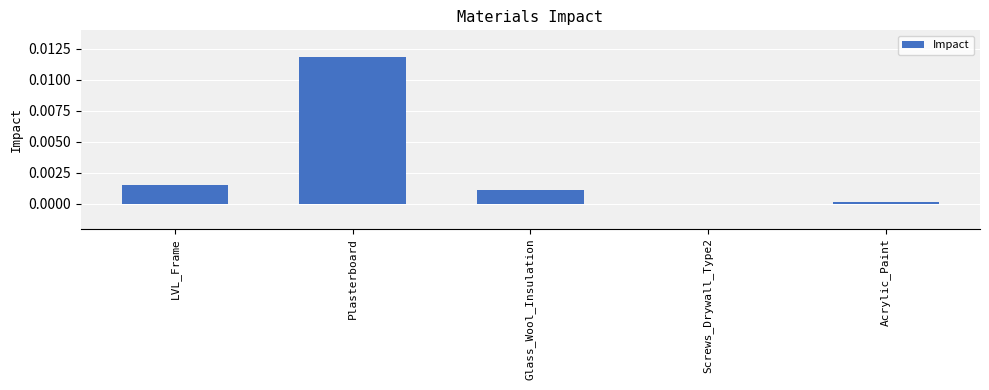

Between Glass_Wool_Insulation and Acrylic_Paint, which is larger?

Glass_Wool_Insulation